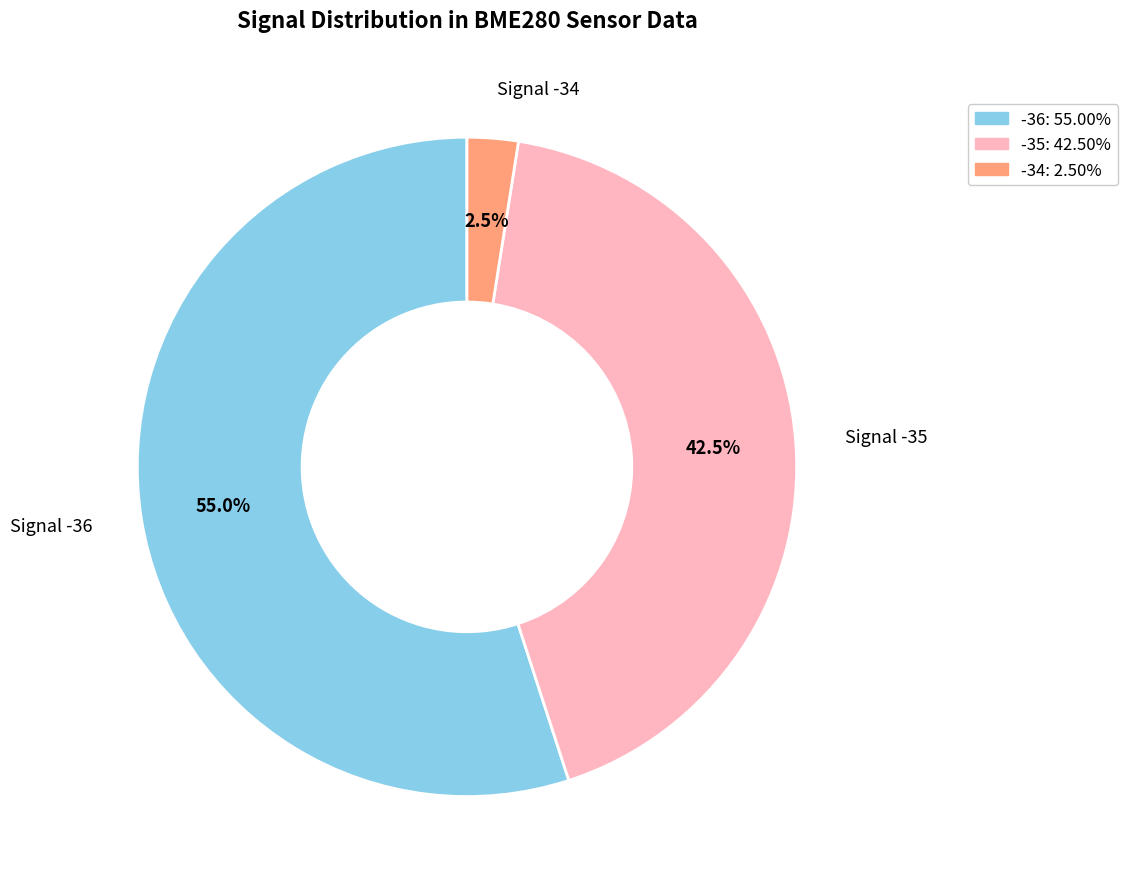

Approximately how many times larger is the value at -36: 55.00% compared to -35: 42.50%?

1.3